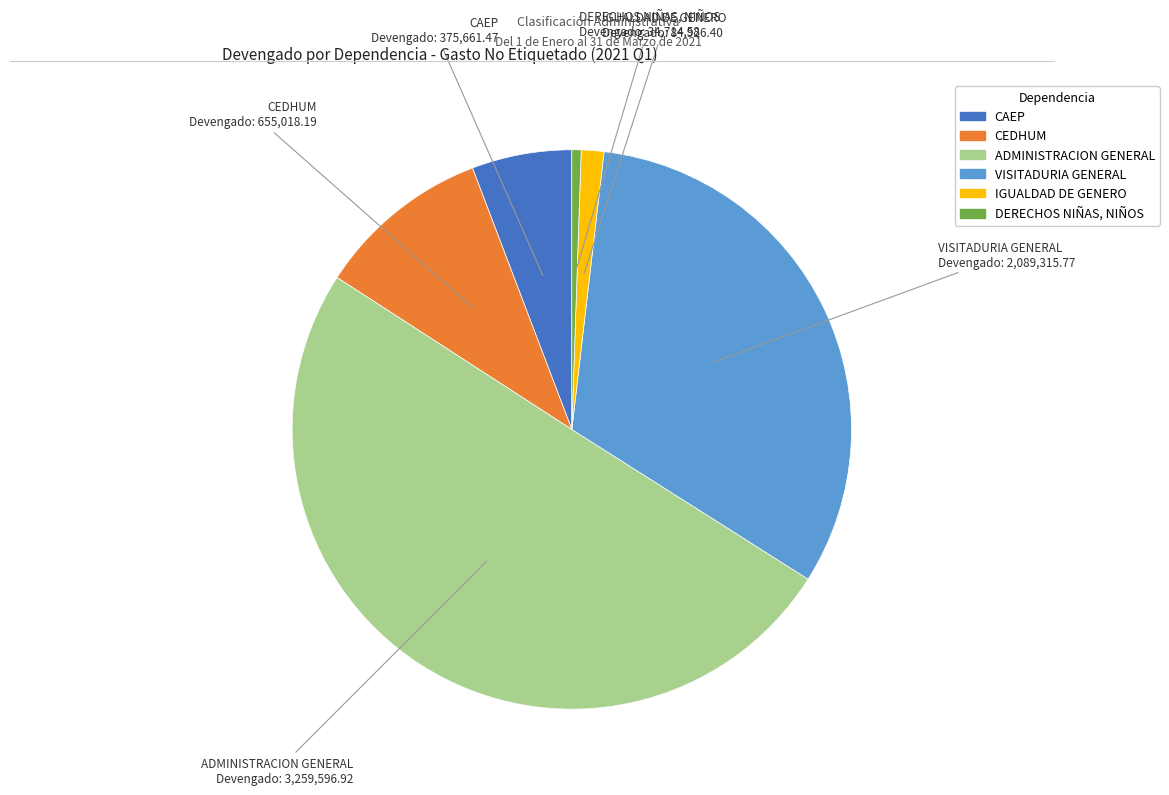

What is the majority slice?

ADMINISTRACION GENERAL